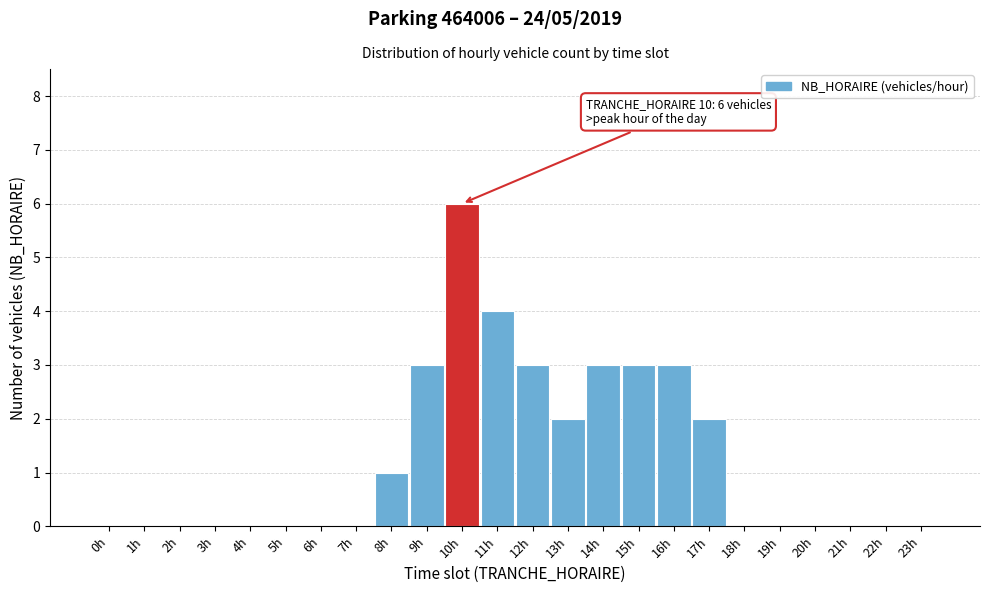

Reading left to right, what are all the values shown in this chart?

0h=0	1h=0	2h=0	3h=0	4h=0	5h=0	6h=0	7h=0	8h=1	9h=3	10h=6	11h=4	12h=3	13h=2	14h=3	15h=3	16h=3	17h=2	18h=0	19h=0	20h=0	21h=0	22h=0	23h=0